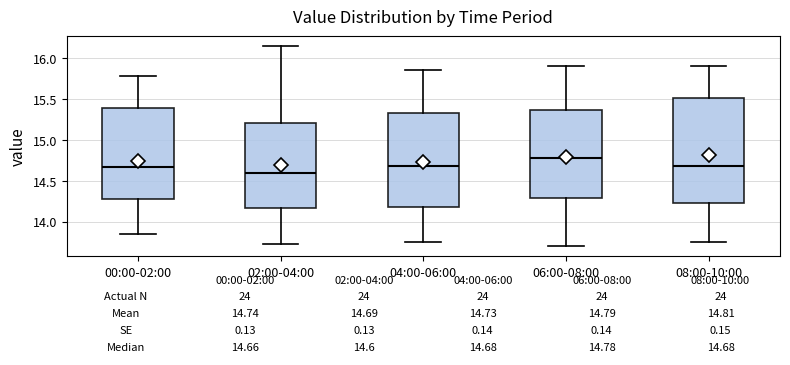

Which box is the tallest, from its lower edge to its upper edge?

08:00-10:00